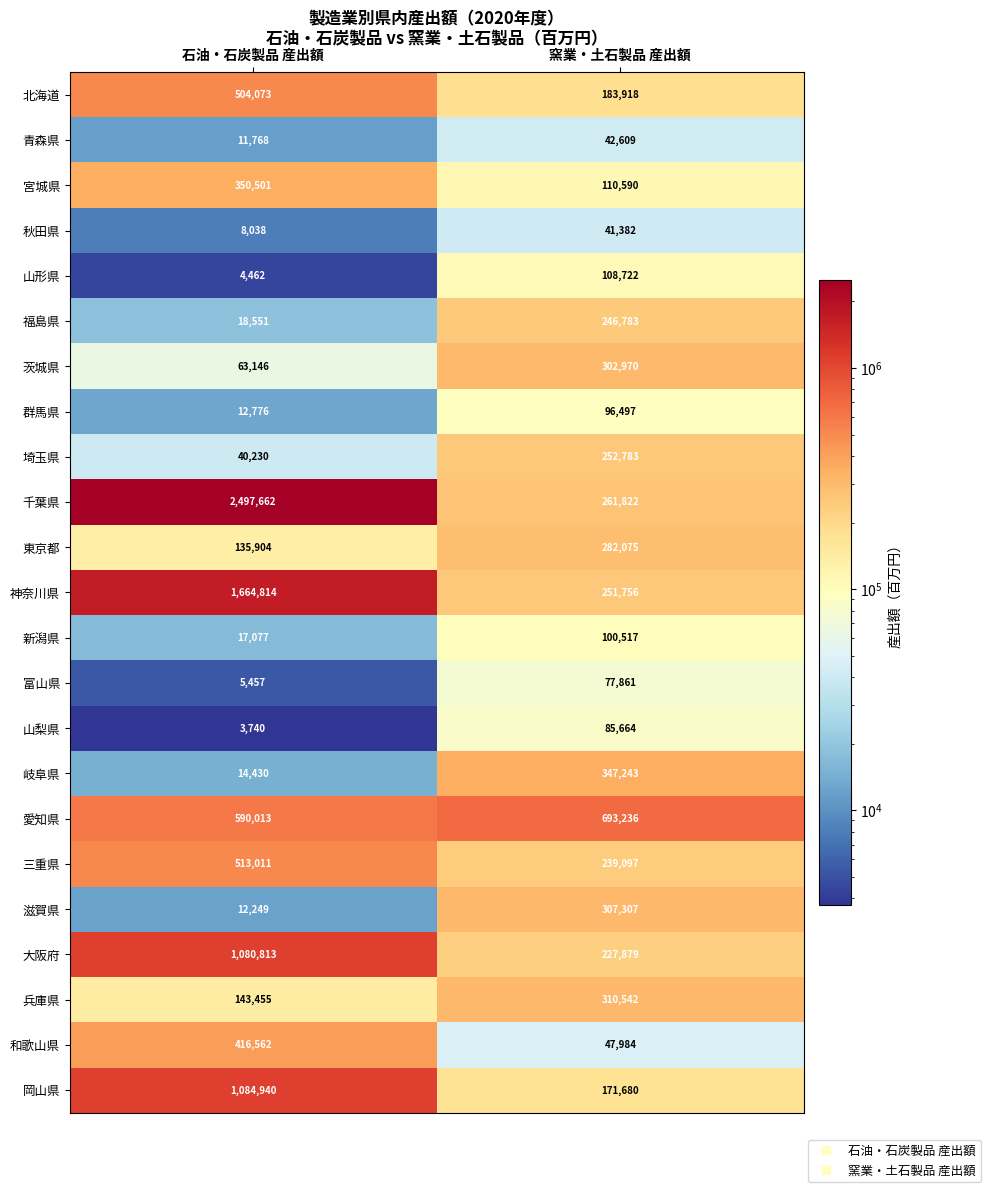

What is the difference between the highest and lowest values at 窯業・土石製品 産出額?

651854